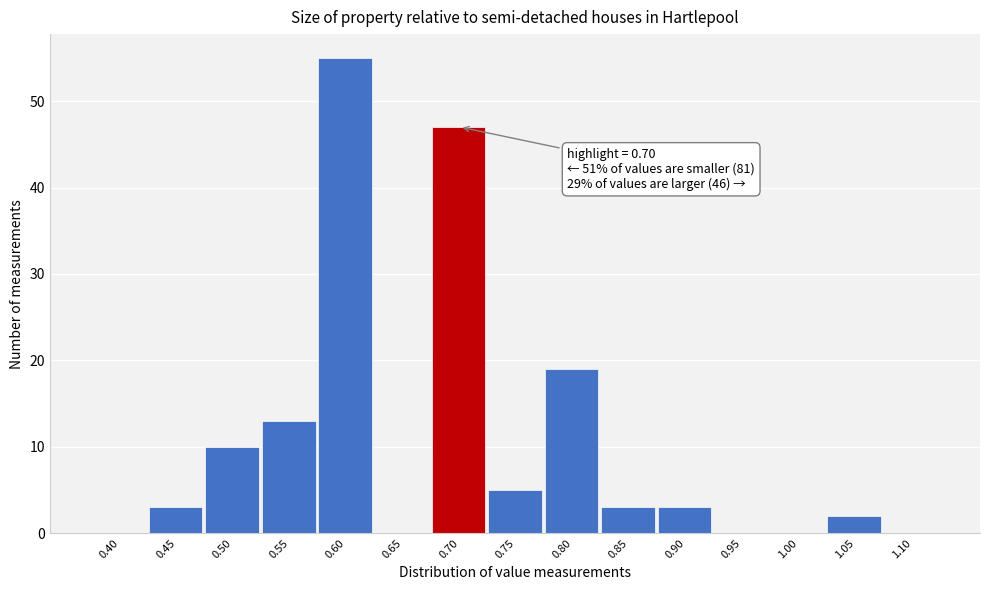

Reading left to right, transcribe all the data shown in this chart.

0.40=0	0.45=3	0.50=10	0.55=13	0.60=55	0.65=0	0.70=47	0.75=5	0.80=19	0.85=3	0.90=3	0.95=0	1.00=0	1.05=2	1.10=0